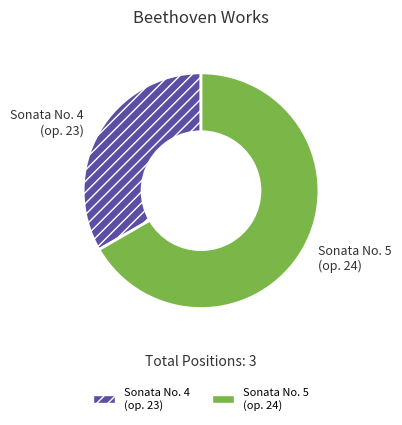

How many slices are in this pie chart?

2